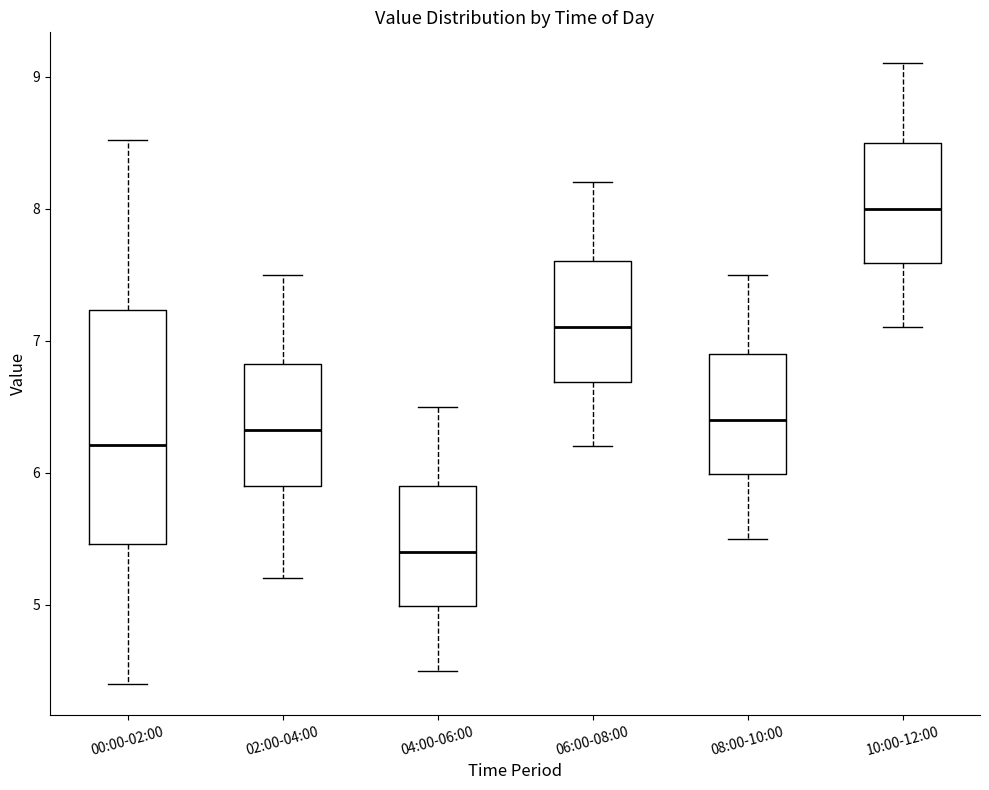

Where is the lower edge of the box for 06:00-08:00 on the y-axis? The values are not printed on the chart, so give them approximately, as read against the axis.

6.7